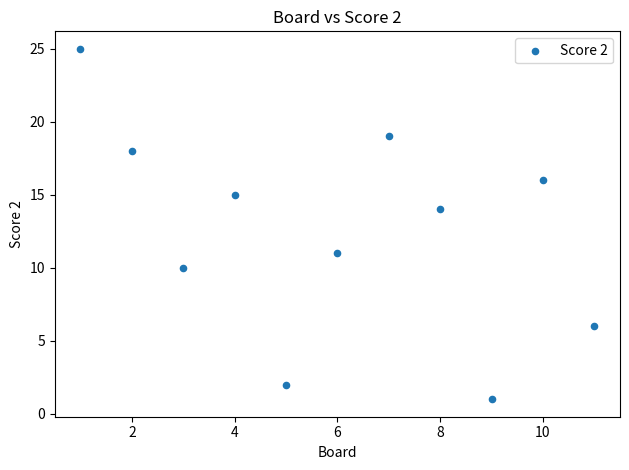

What Y value in the scatter plot is closest to 13?

14